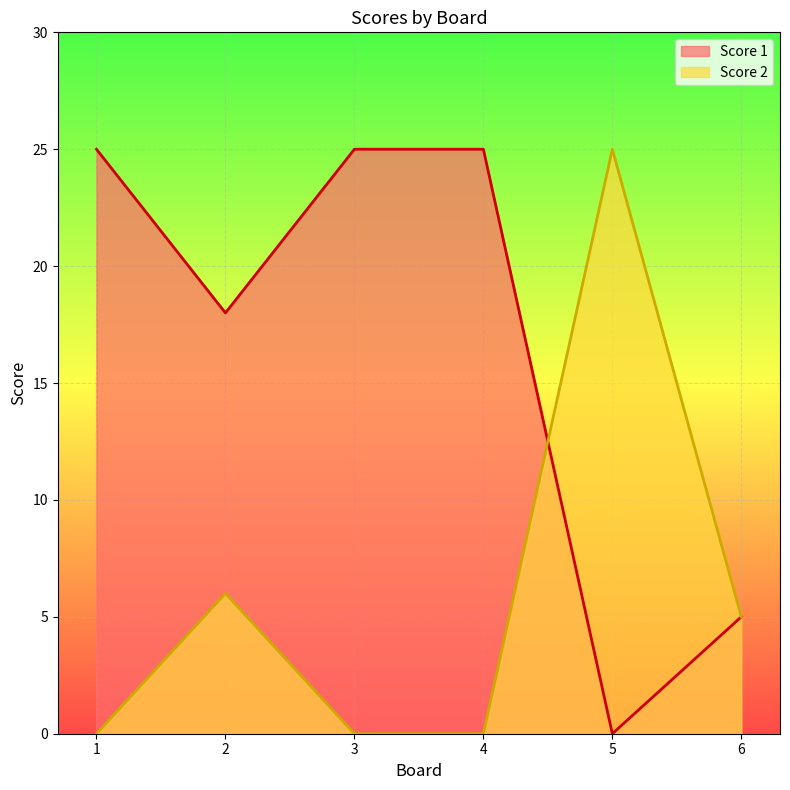

What are all the series names shown in the legend?

Score 1, Score 2